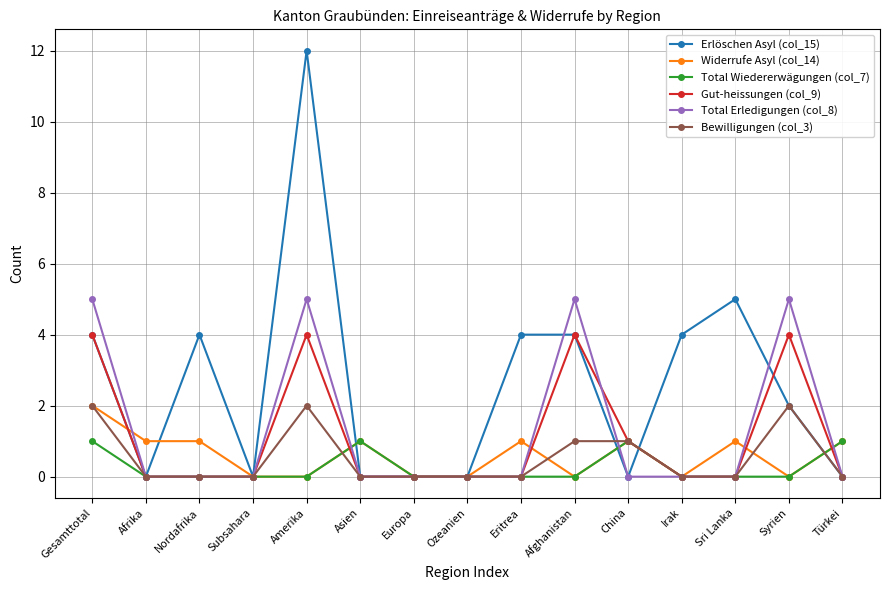

What is the sum of the Widerrufe Asyl (col_14) values at Ozeanien and Eritrea?

1